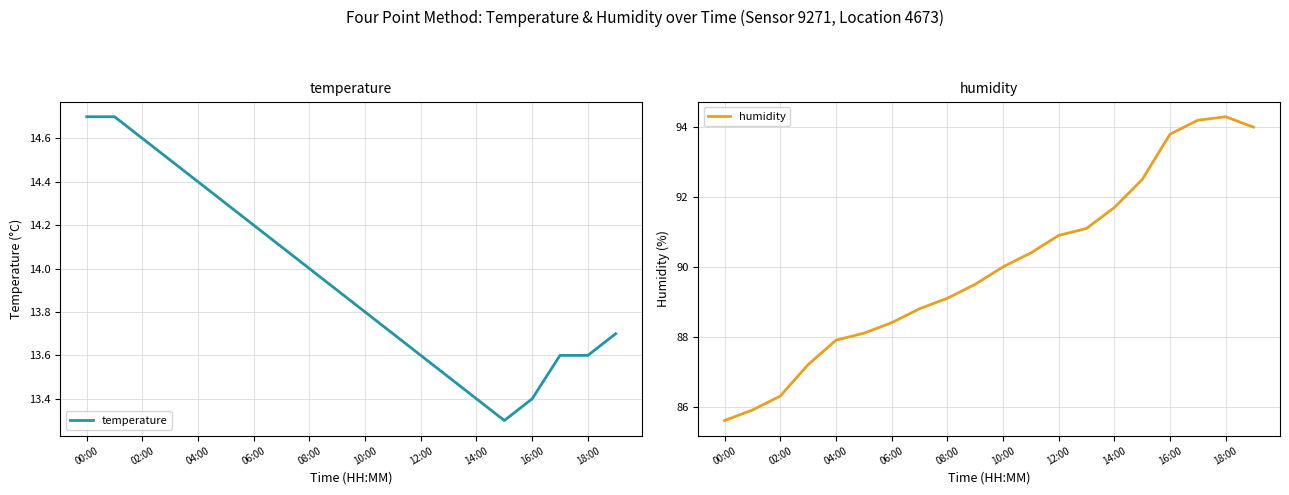

What is the minimum value for humidity?

85.6